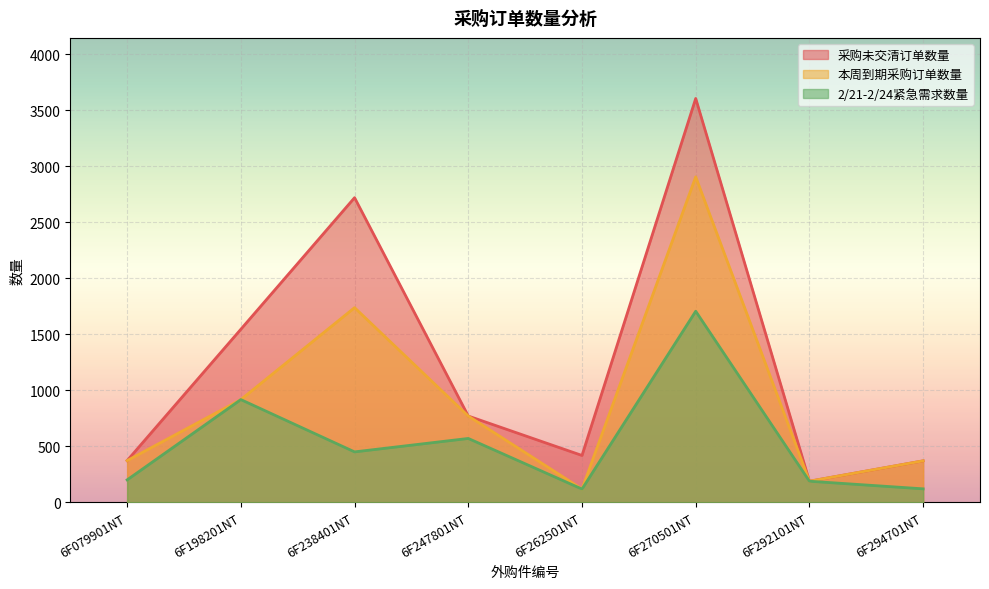

At which category does the chart reach its peak across all series?

6F270501NT